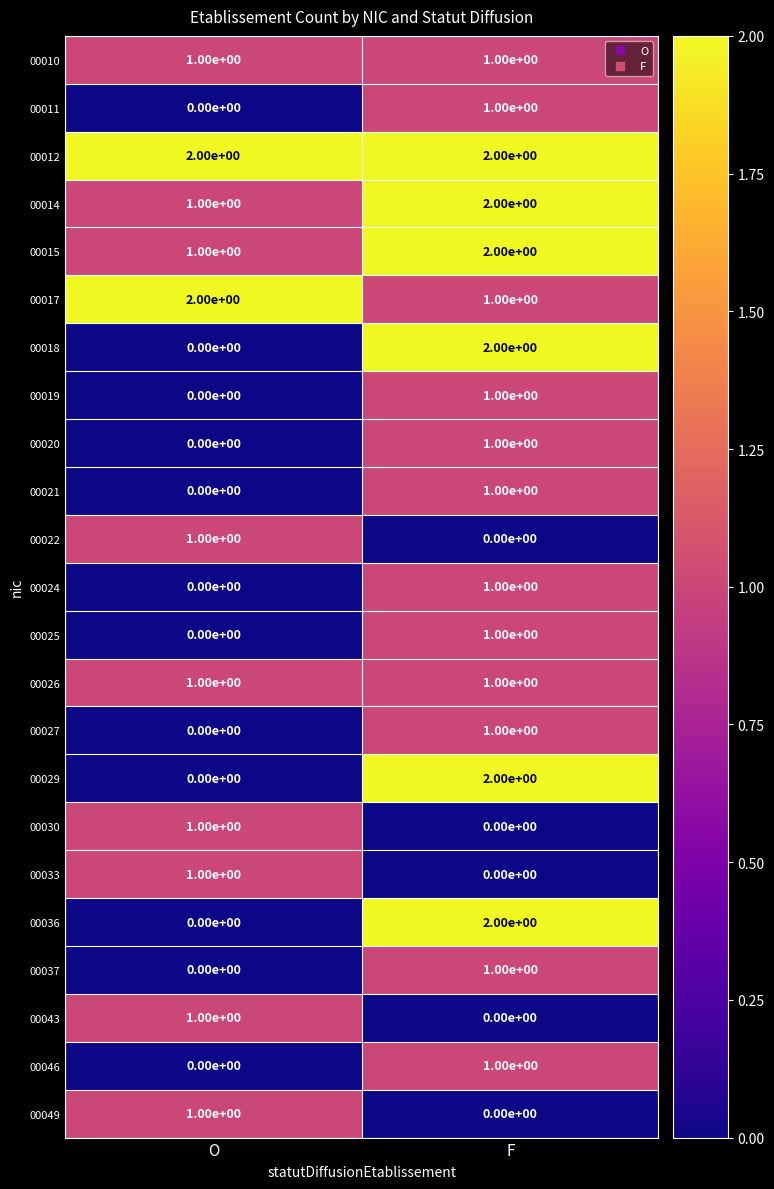

Where is 00011 nearest to the value 0?

O